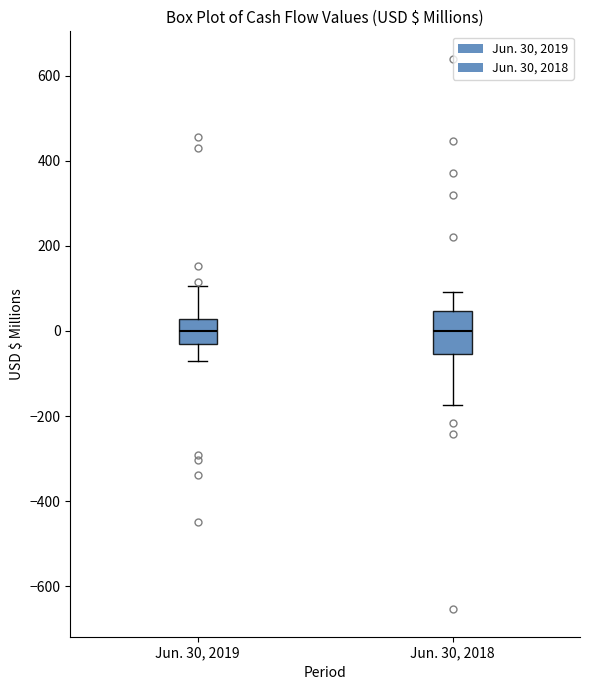

Where does the median line of the box for Jun. 30, 2019 sit on the y-axis? The values are not printed on the chart, so give them approximately, as read against the axis.

0